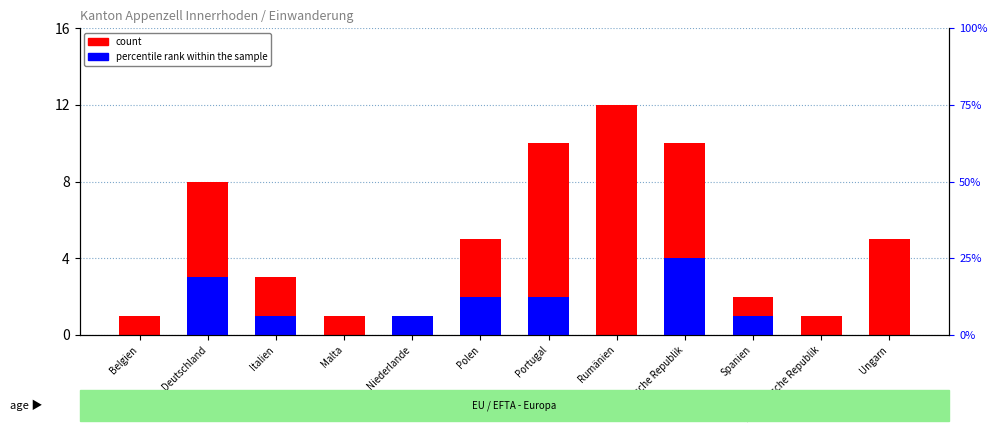

Between Italien and Spanien, which series saw the biggest shift?

count